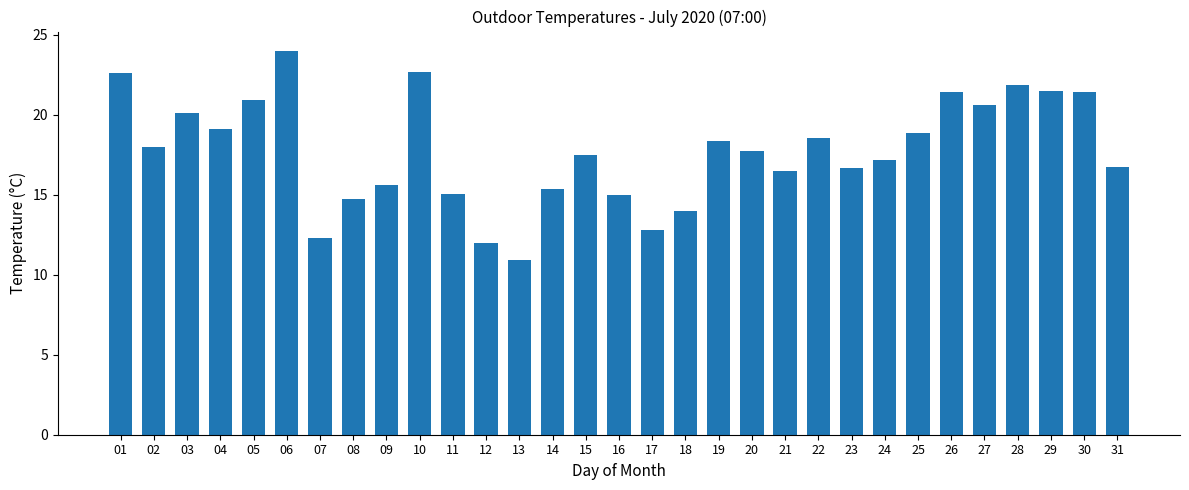

Count the number of categories in the chart.

31